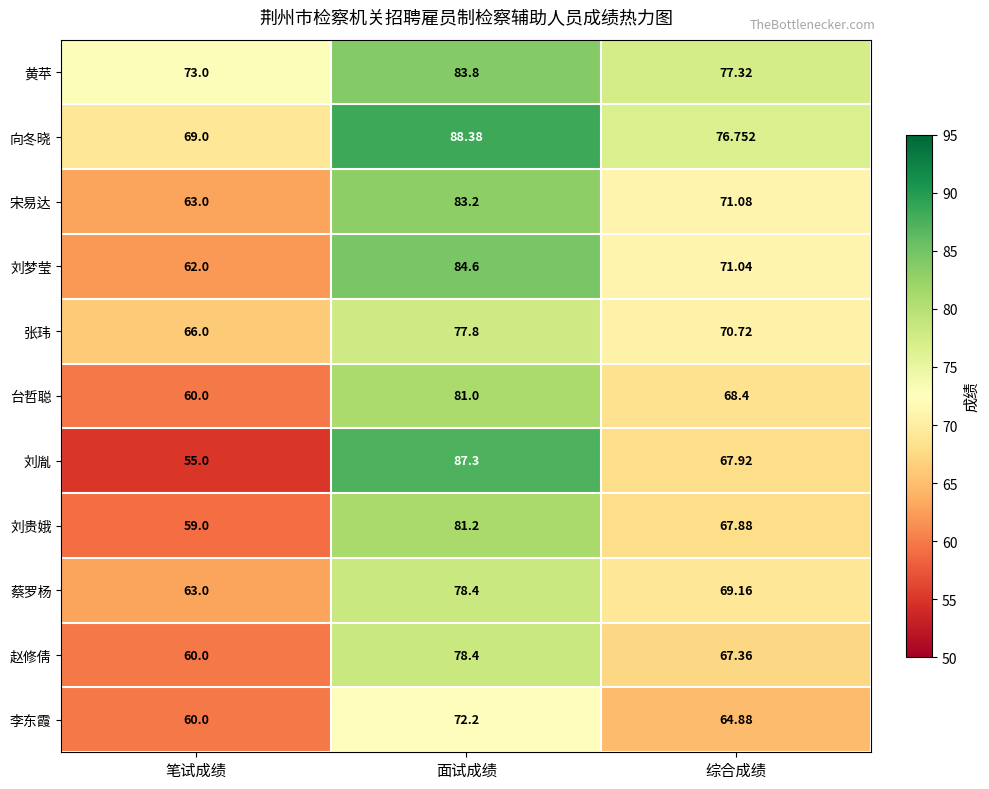

How many series are shown in this chart?

11